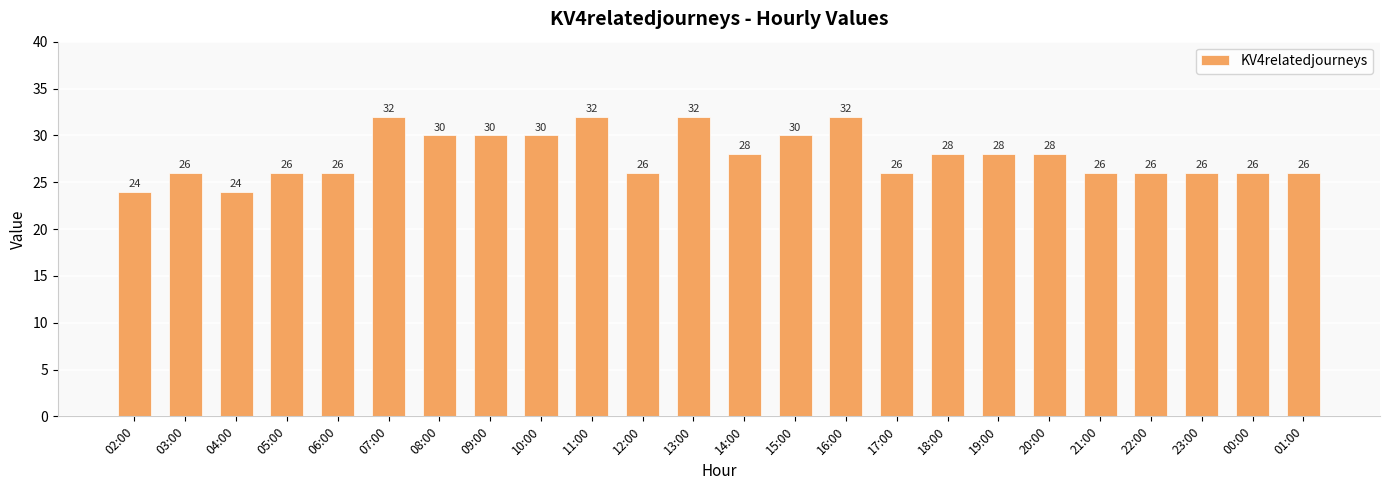

What is the difference between the maximum and second lowest values?

8